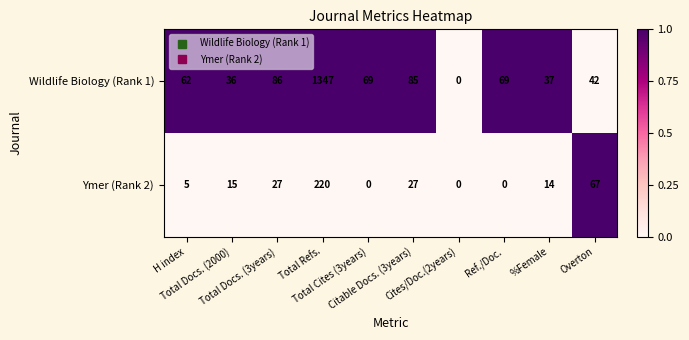

How many distinct data groups are displayed?

2